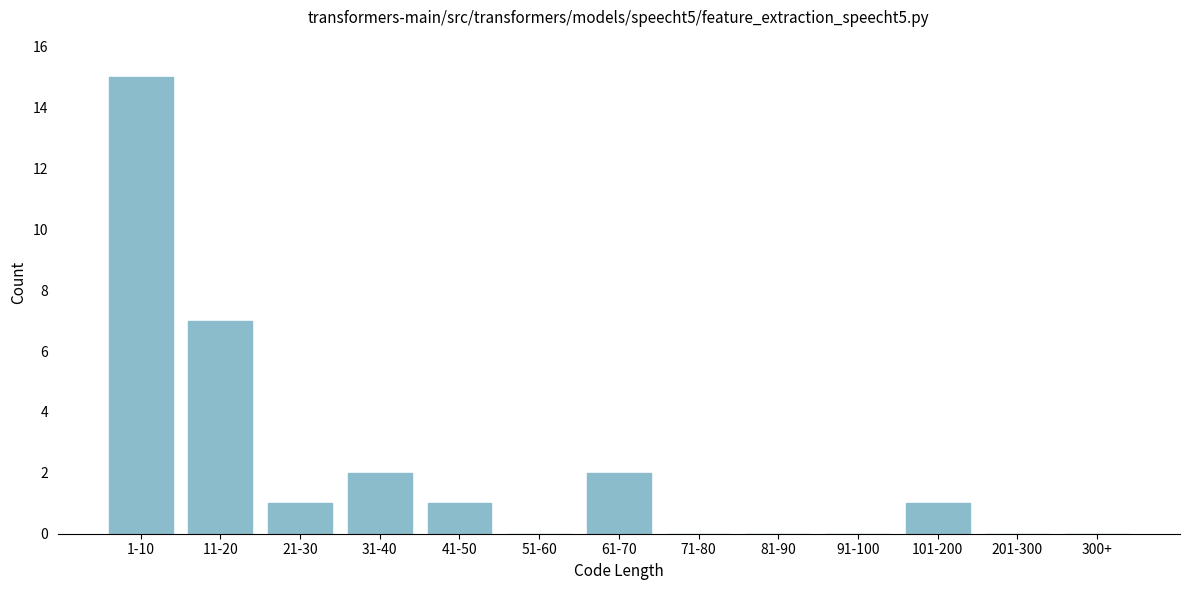

Reading left to right, what are all the values shown in this chart?

1-10=15	11-20=7	21-30=1	31-40=2	41-50=1	51-60=0	61-70=2	71-80=0	81-90=0	91-100=0	101-200=1	201-300=0	300+=0